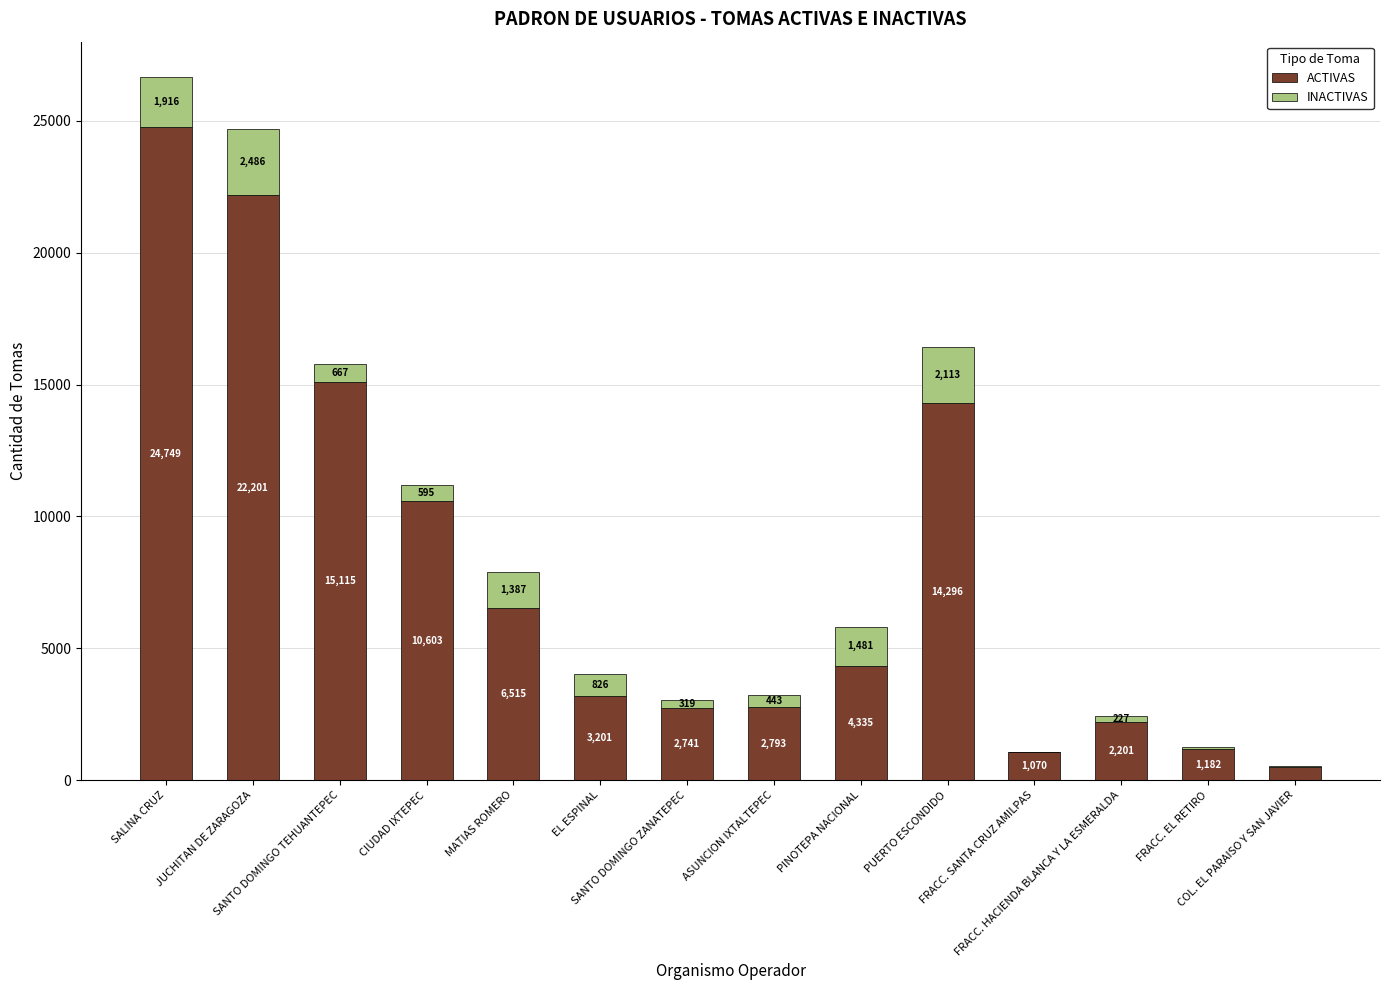

Does the chart contain stacked bars?

Yes